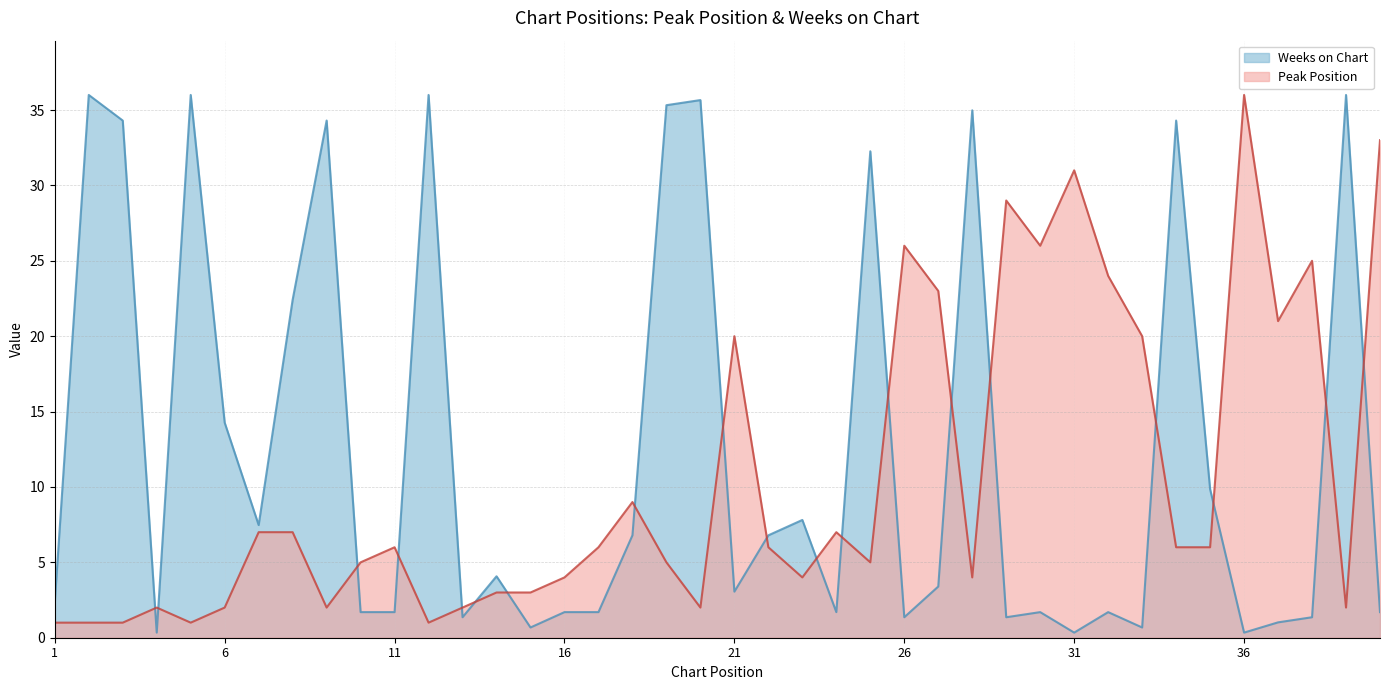

Where is the first local minimum for Peak Position?

5